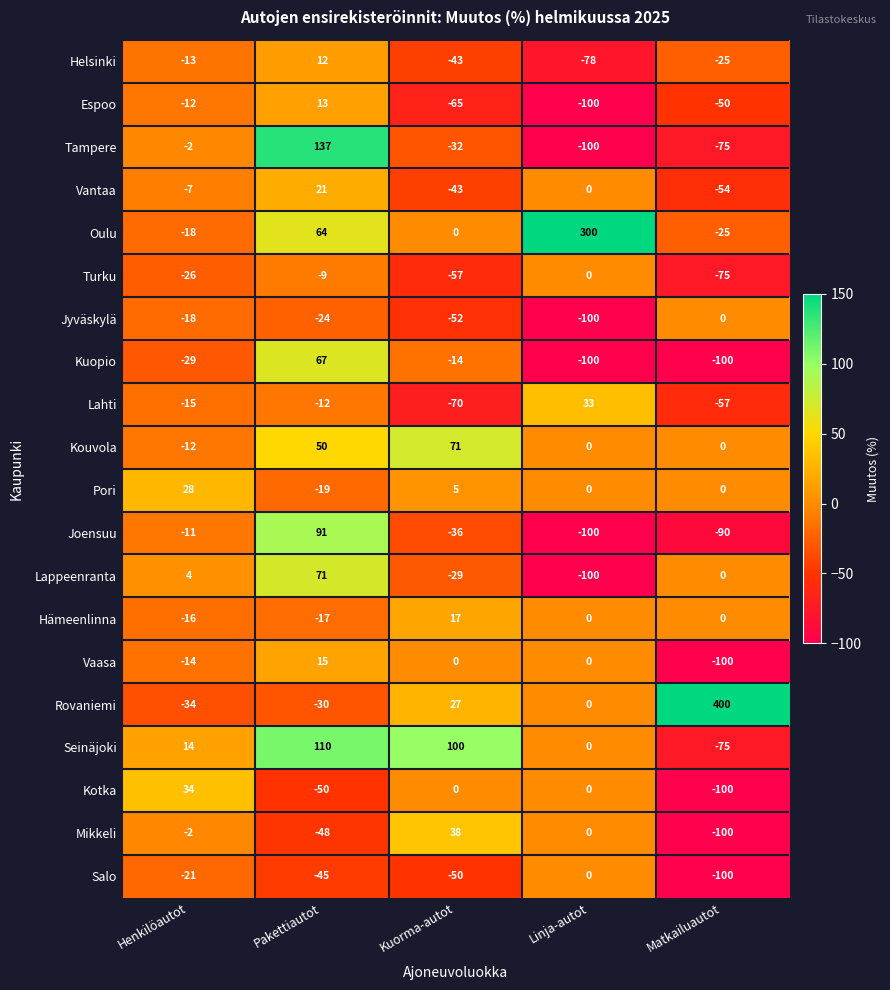

What is the difference between the highest and lowest values at Pakettiautot?

187